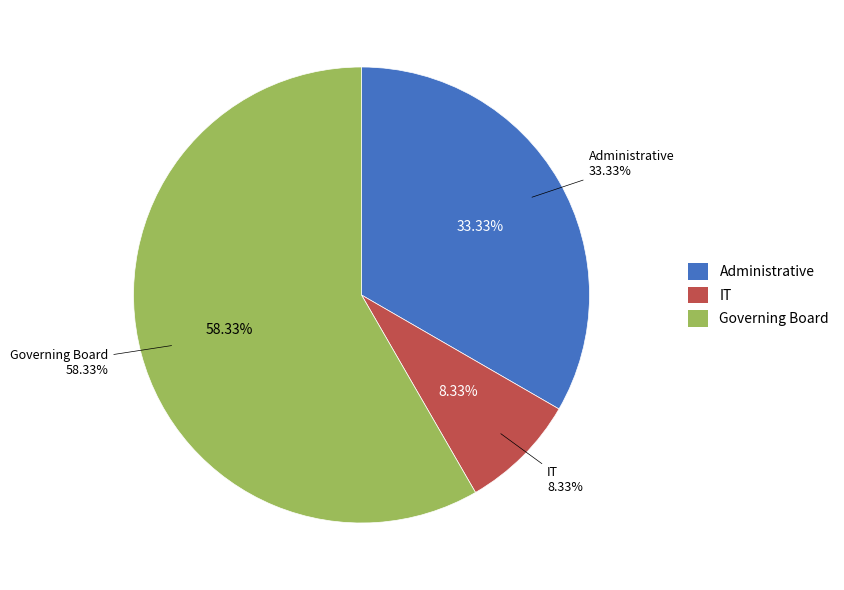

How much of the chart is everything except Administrative?

66.7%